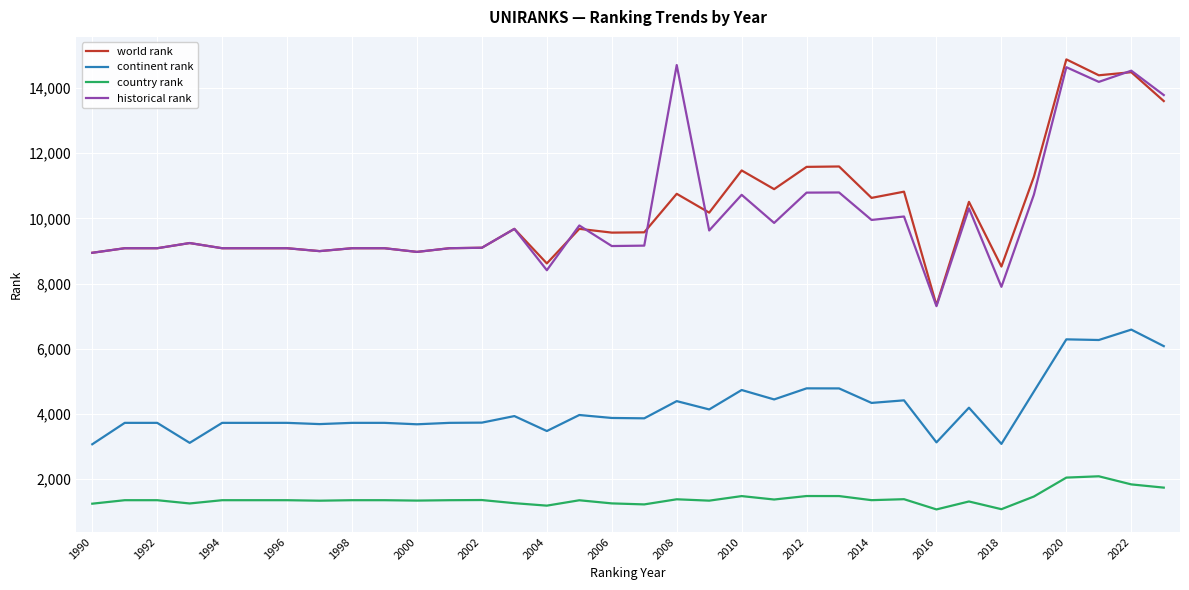

True or false: country rank and world rank intersect in this chart.

False